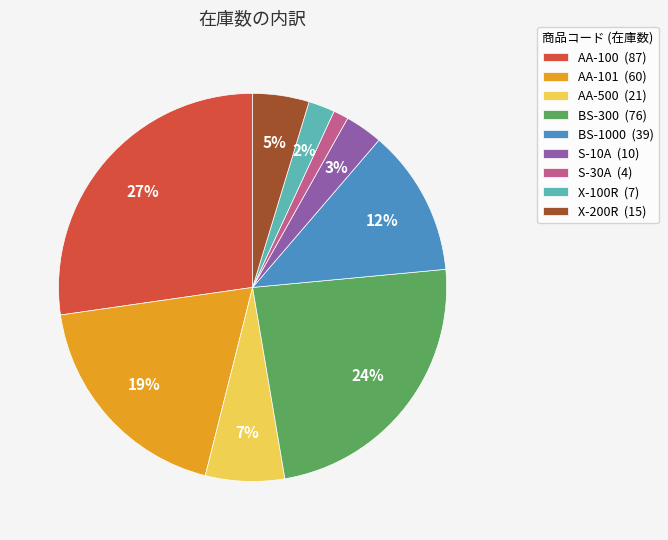

To the nearest percent, what is the difference between the AA-101 (60) and S-10A (10) slice percentages?

16%